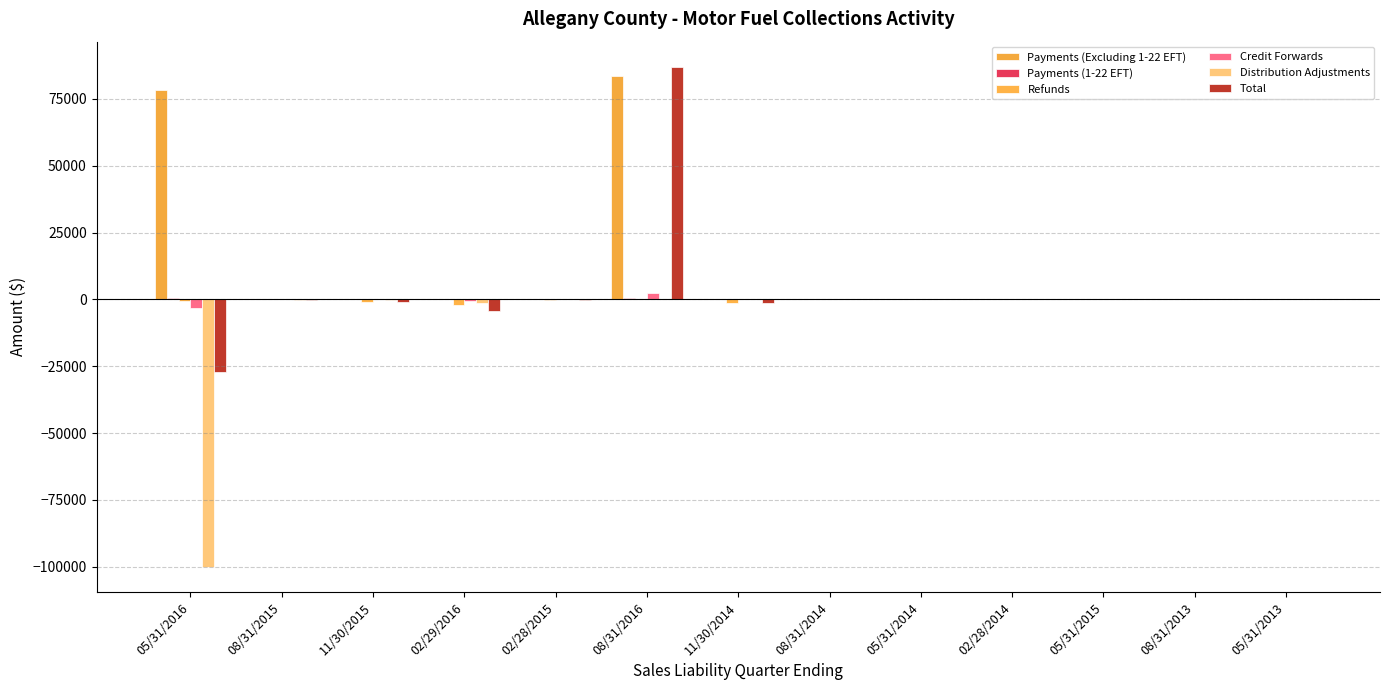

Rank the categories by Payments (1-22 EFT) value from highest to lowest.

05/31/2016, 08/31/2016, 08/31/2015, 11/30/2015, 02/29/2016, 02/28/2015, 11/30/2014, 08/31/2014, 05/31/2014, 02/28/2014, 05/31/2015, 08/31/2013, 05/31/2013